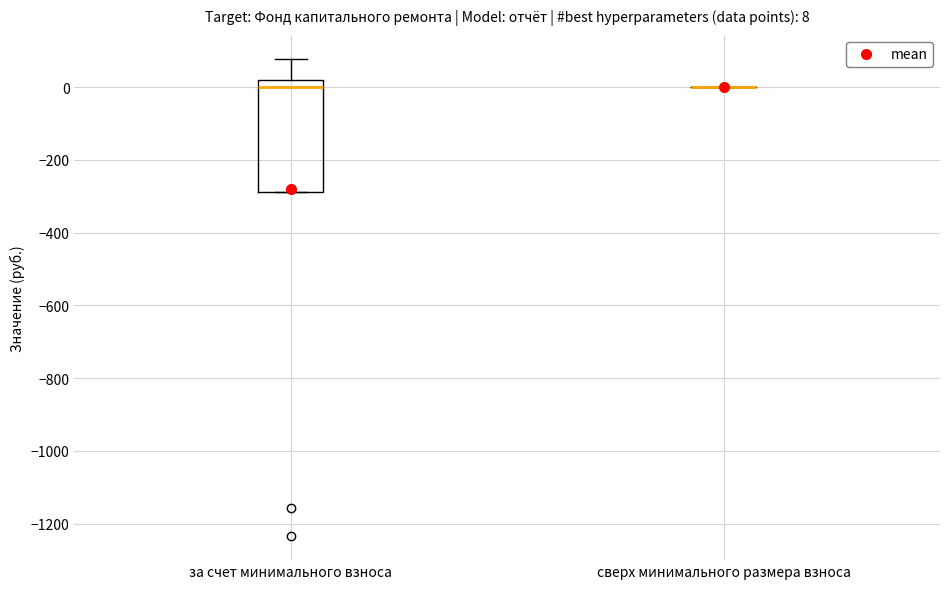

Which box is the tallest, from its lower edge to its upper edge?

за счет минимального взноса